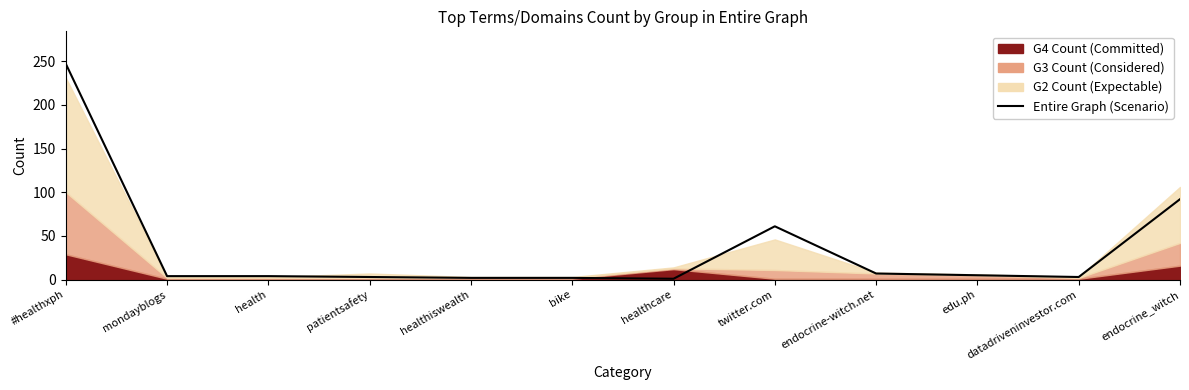

What is the label of the 6th point from the left?

bike